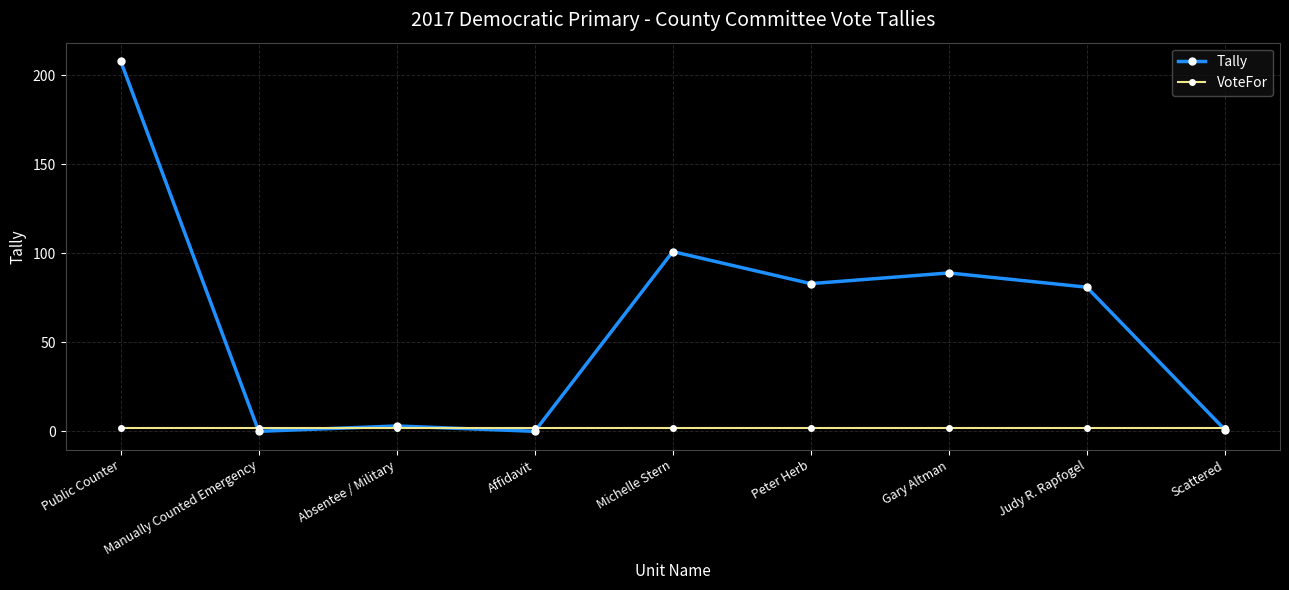

True or false: Tally has more than 0 interior local peaks.

True